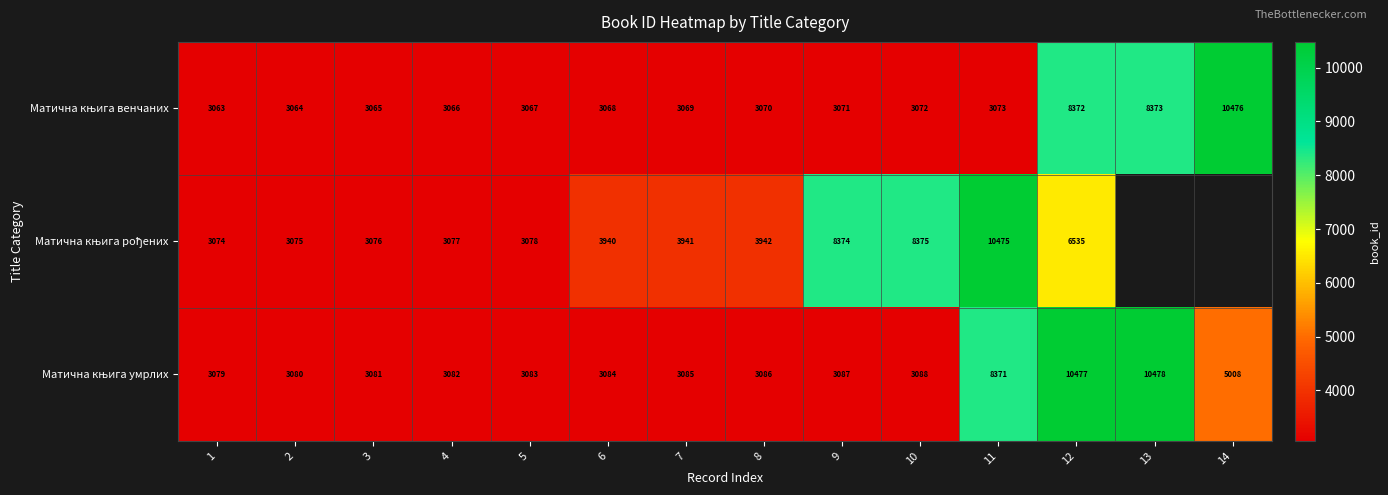

What is the total value across all series at 12?

25384